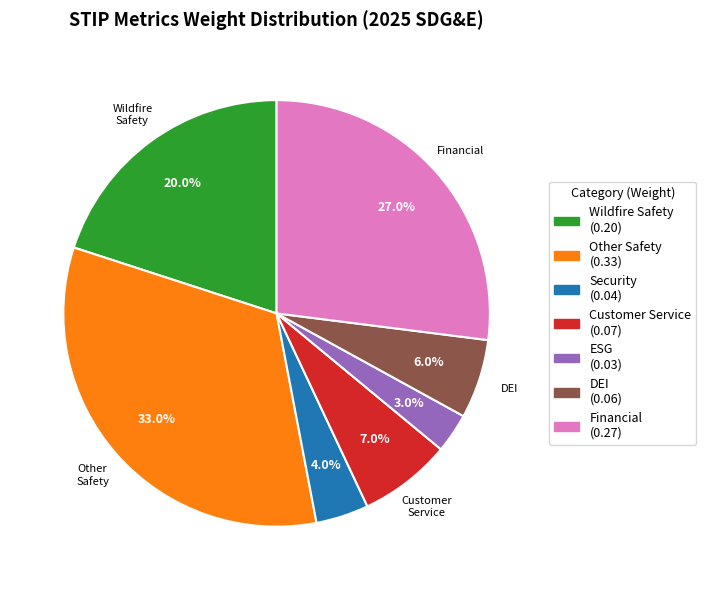

To the nearest percent, what portion does Financial represent?

27%